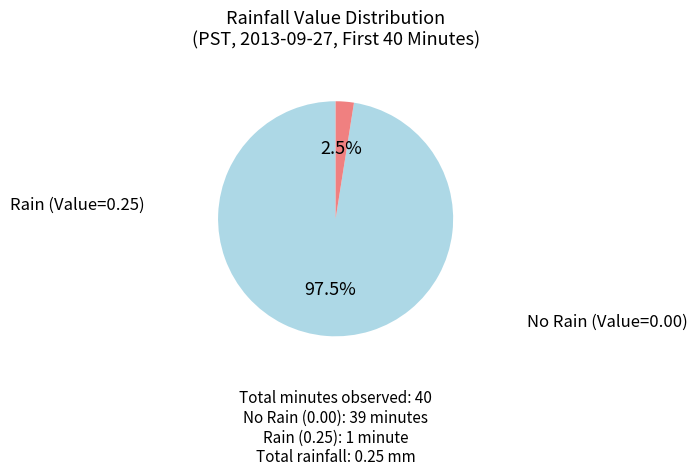

Does any single category account for the majority?

Yes